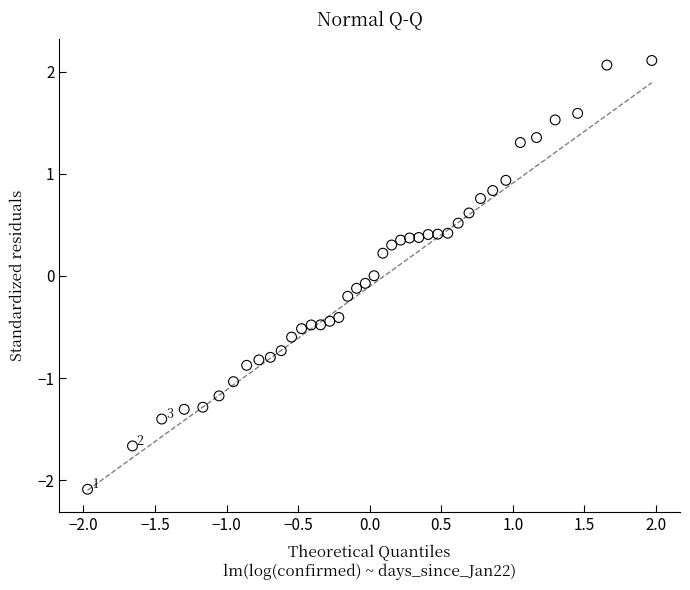

What is the range of X values (max minus min)?

3.9